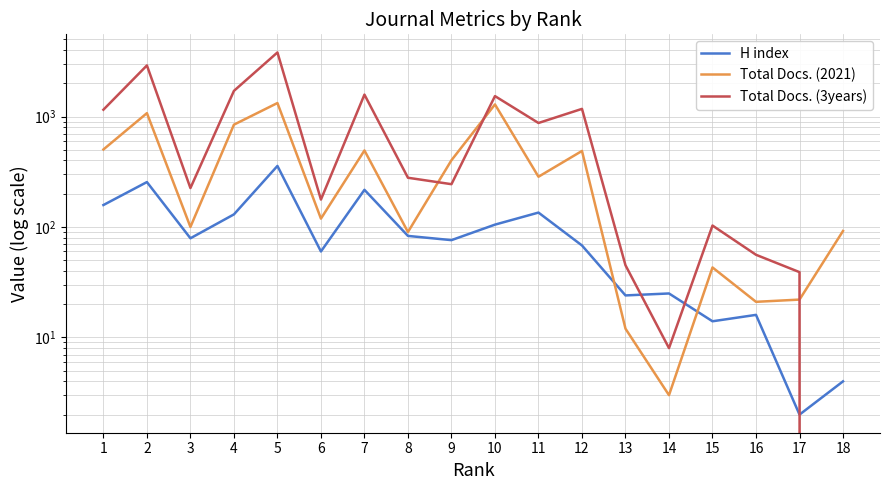

Between 5 and 17, which series saw the biggest shift?

Total Docs. (3years)